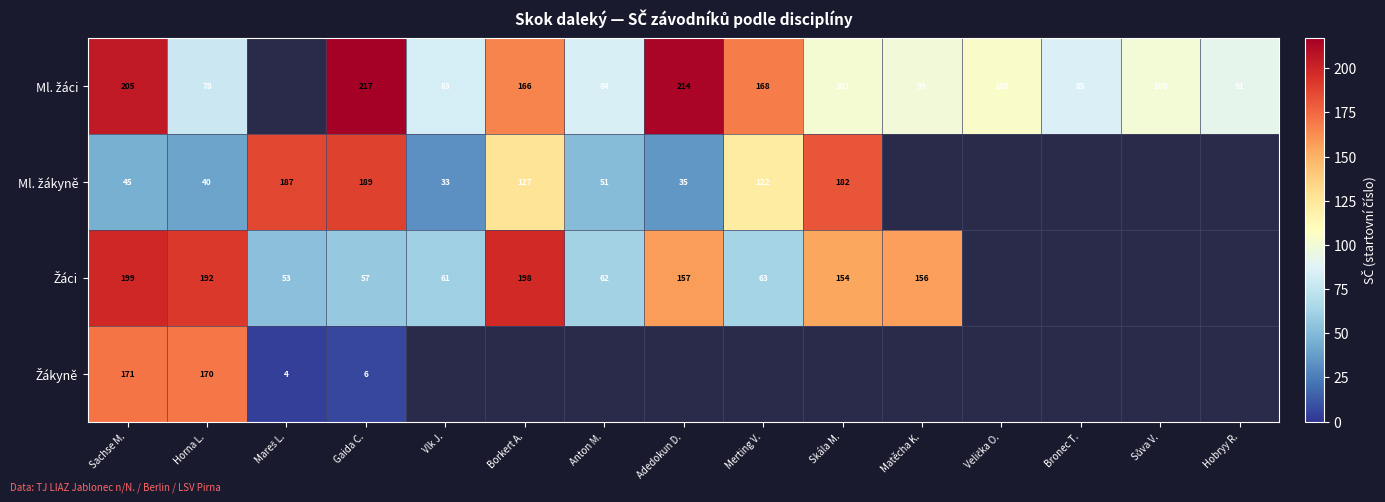

Which series has the largest range (max minus min)?

Žákyně